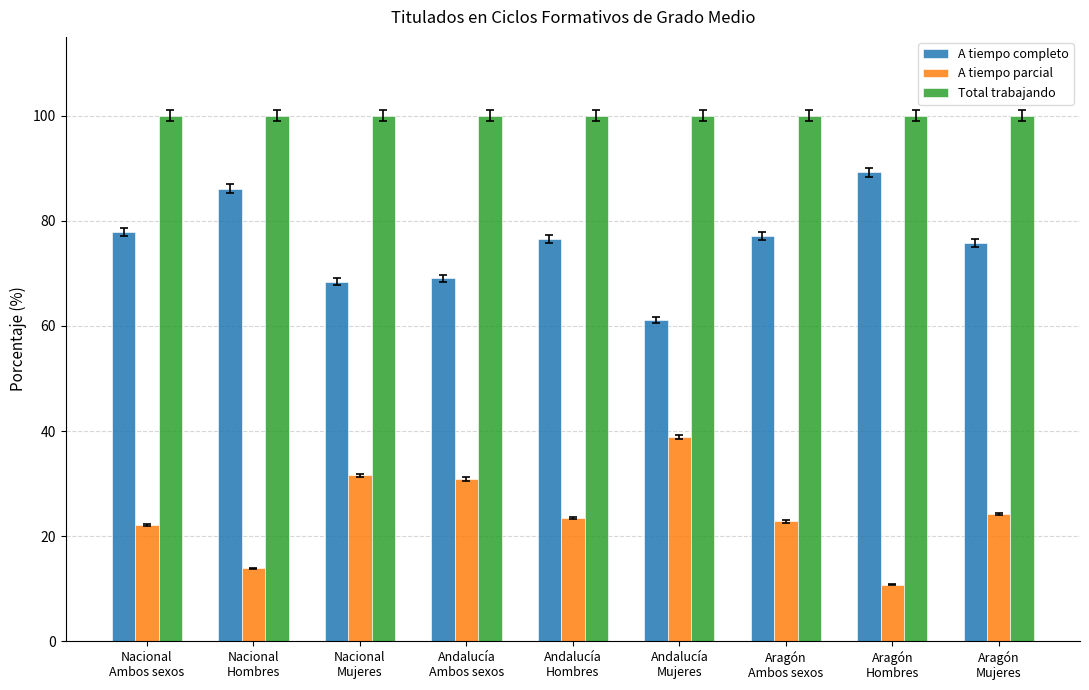

What is the label of the 9th bar from the right?

Nacional
Ambos sexos